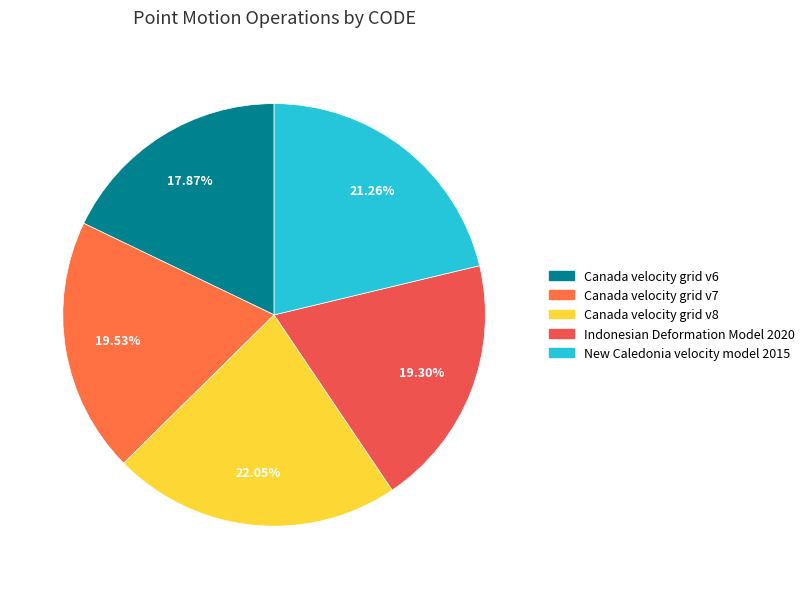

The Canada velocity grid v7 slice represents 20% of the pie. True or false?

True